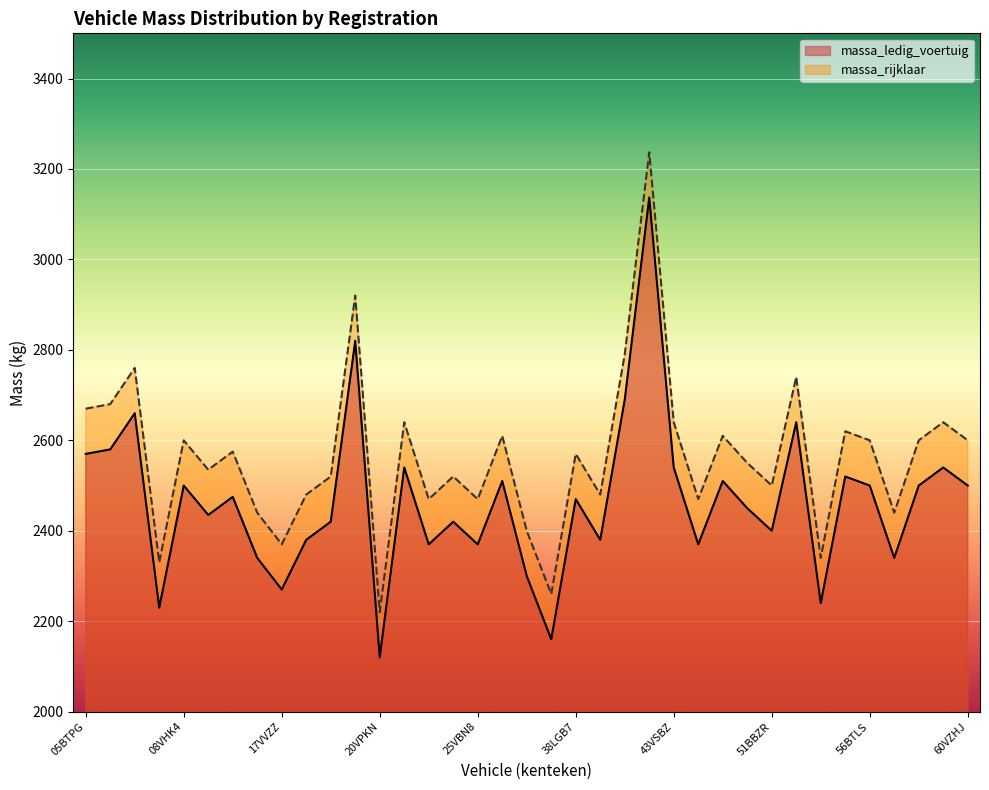

How many lines are shown in the chart?

2